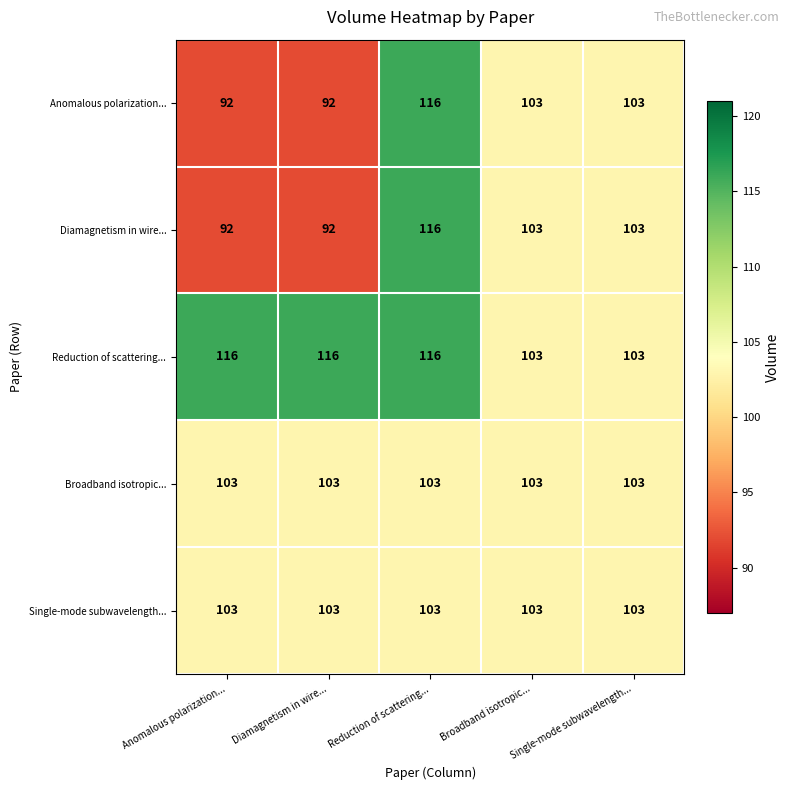

The value of Single-mode subwavelength... at Diamagnetism in wire... is 185. True or false?

False